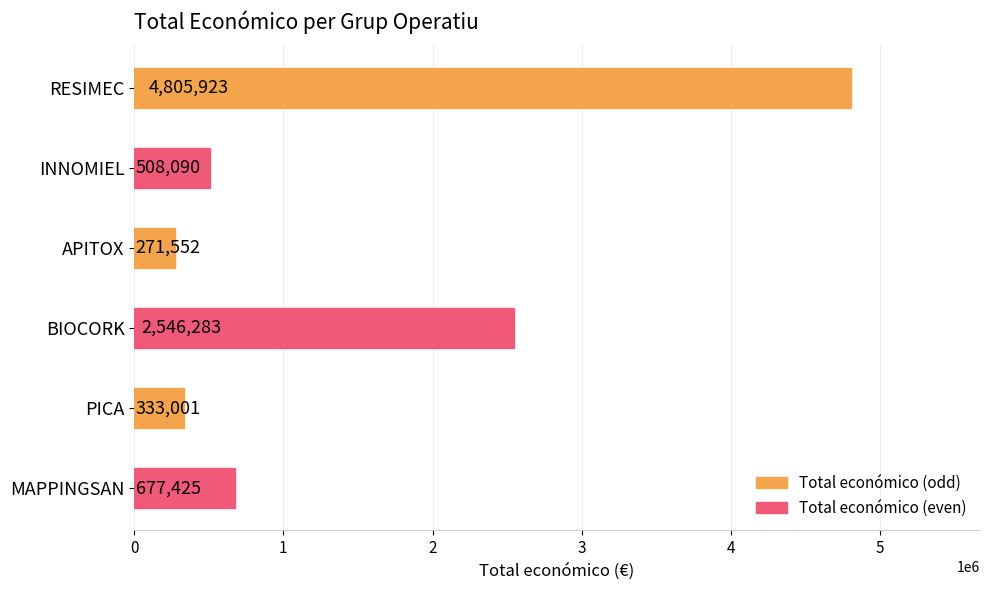

What is the sum of all values?

9142274